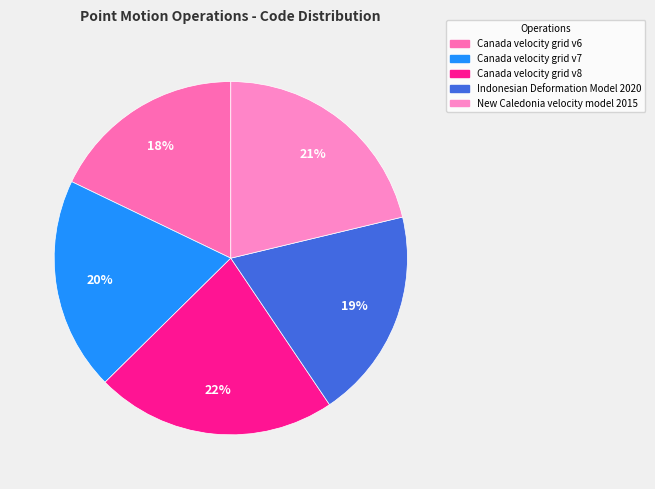

How many slices are in this pie chart?

5